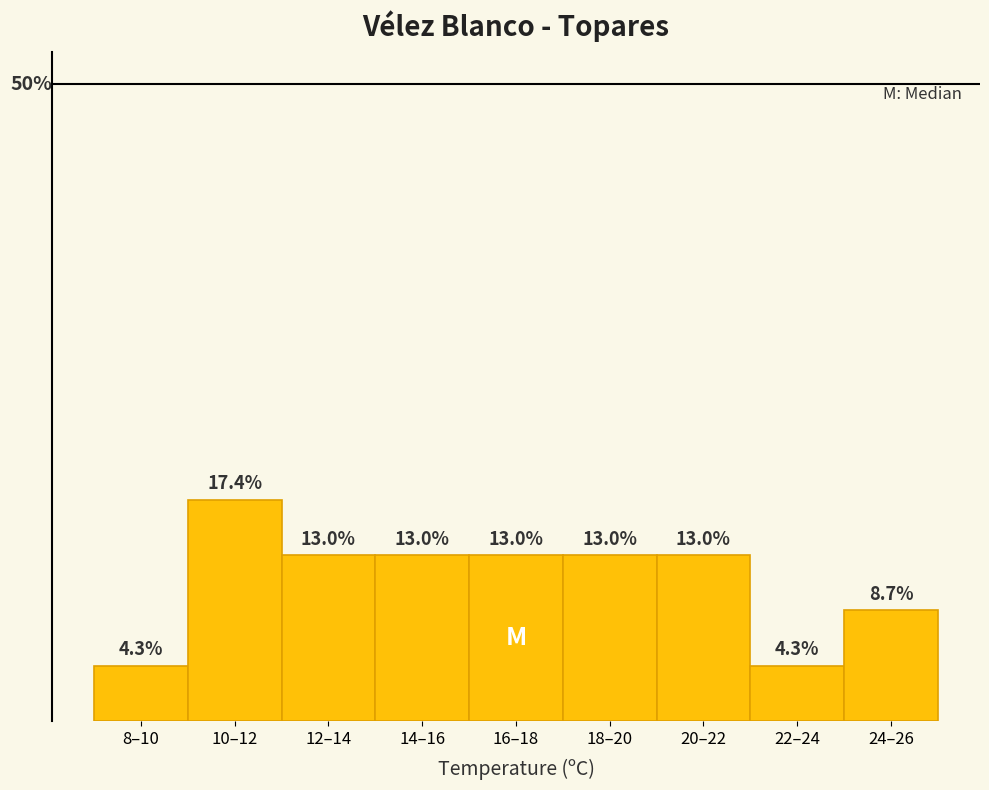

Does the chart contain any negative values?

No